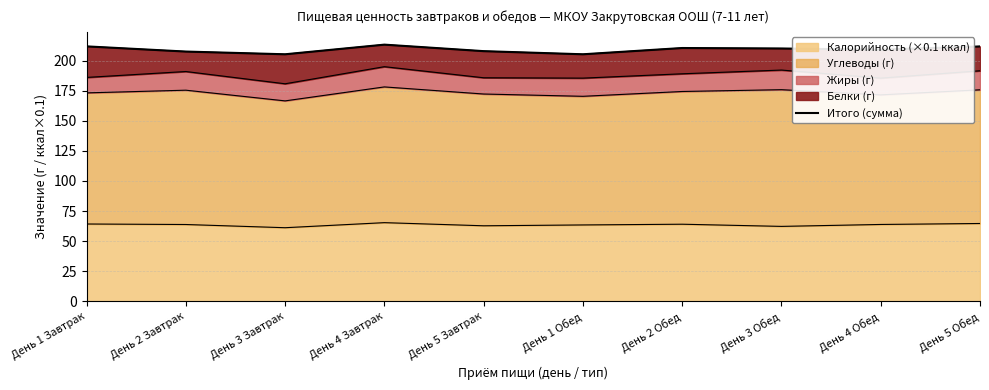

What is the difference between the values at День 3 Завтрак and День 2 Завтрак?

2.3